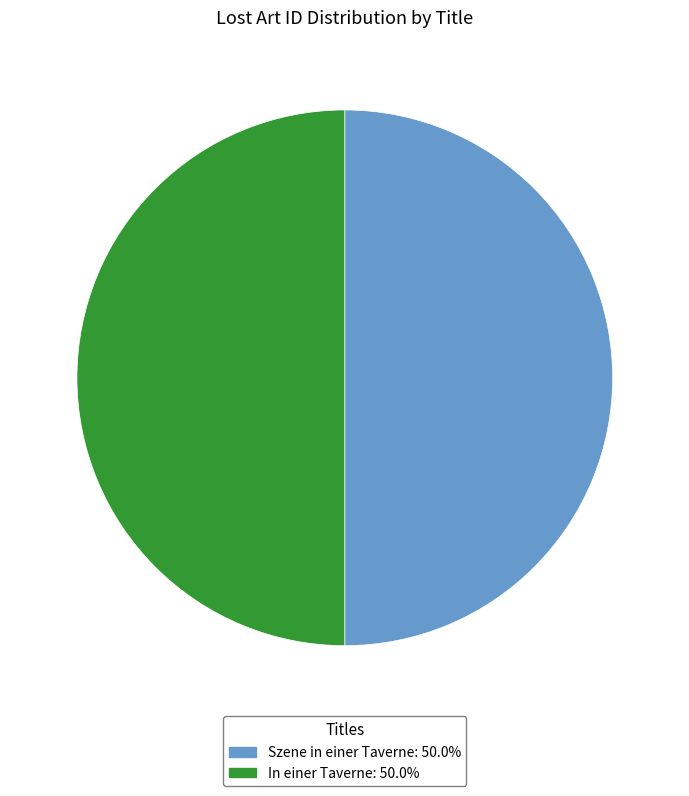

Approximately how many times larger is the value at Szene in einer Taverne compared to In einer Taverne?

1.0